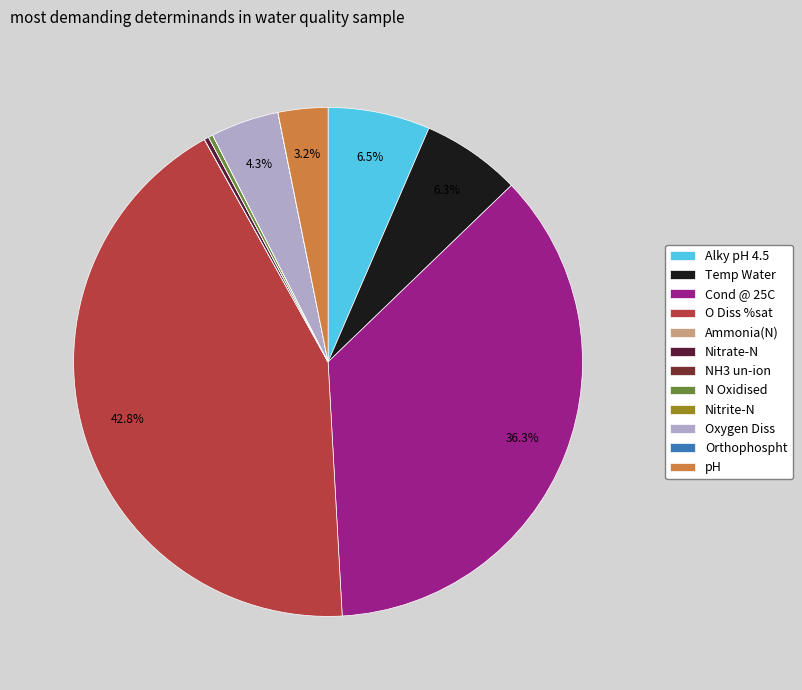

To the nearest percent, what is the difference between the largest and smallest slice percentages?

43%